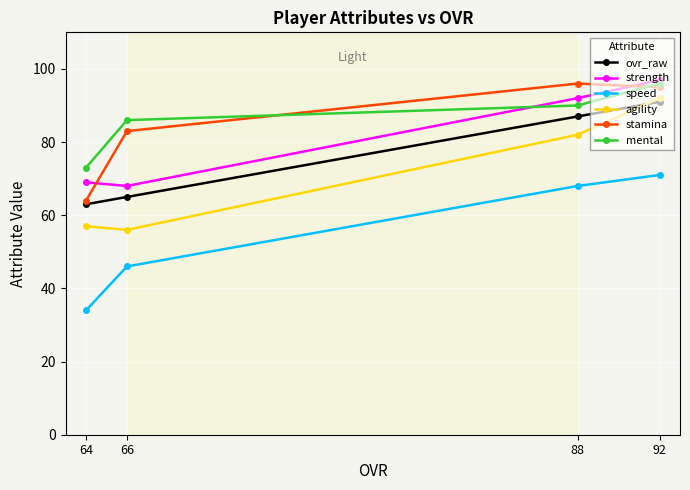

How many lines are shown in the chart?

6